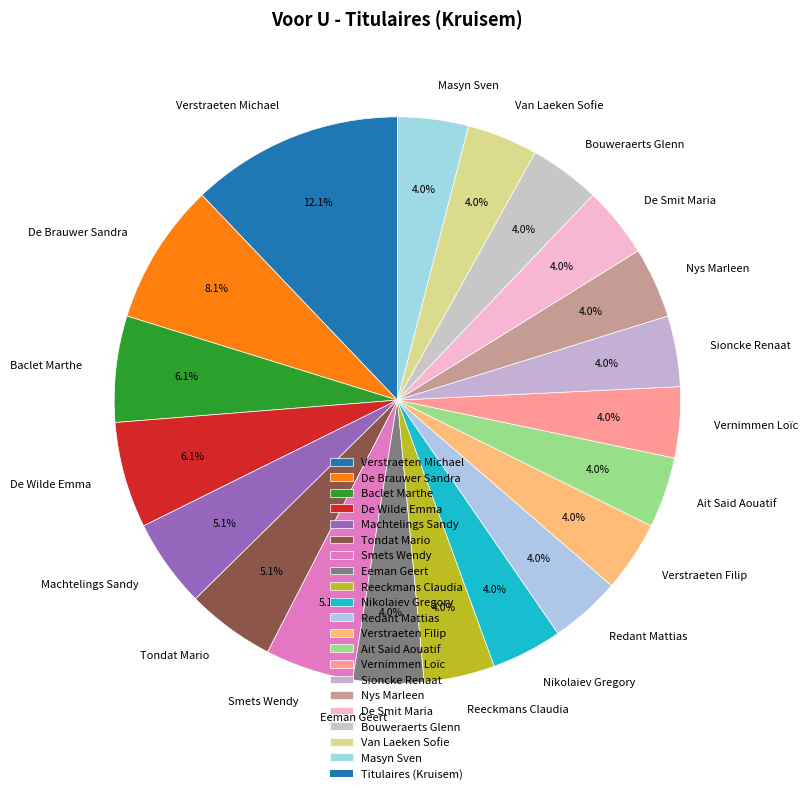

Combined, do Masyn Sven and Machtelings Sandy account for over 50%?

No